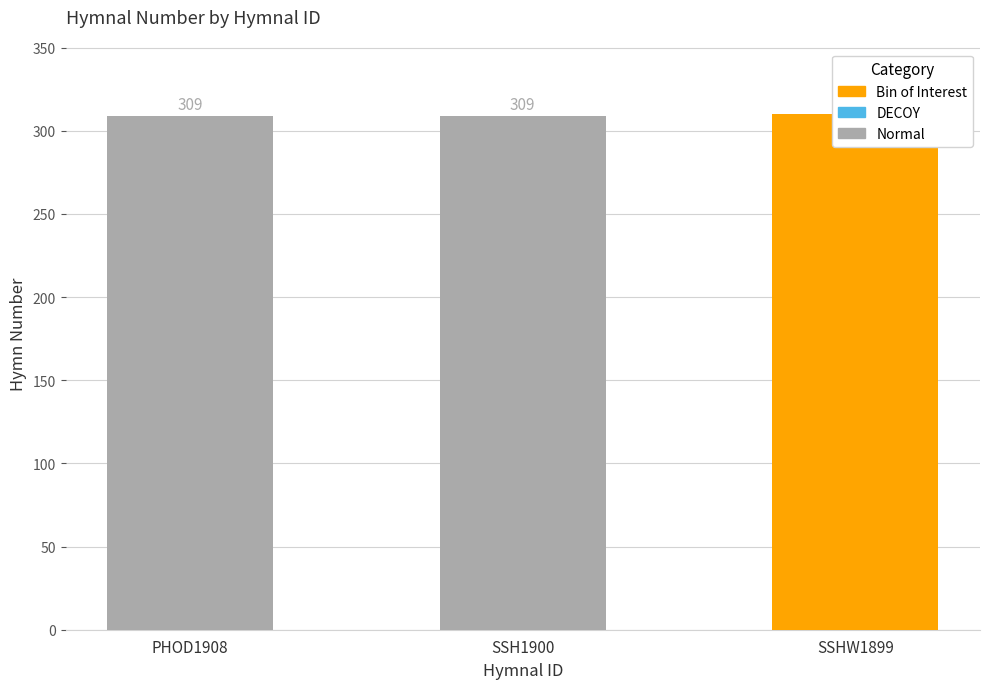

What is the approximate value at SSH1900?

309